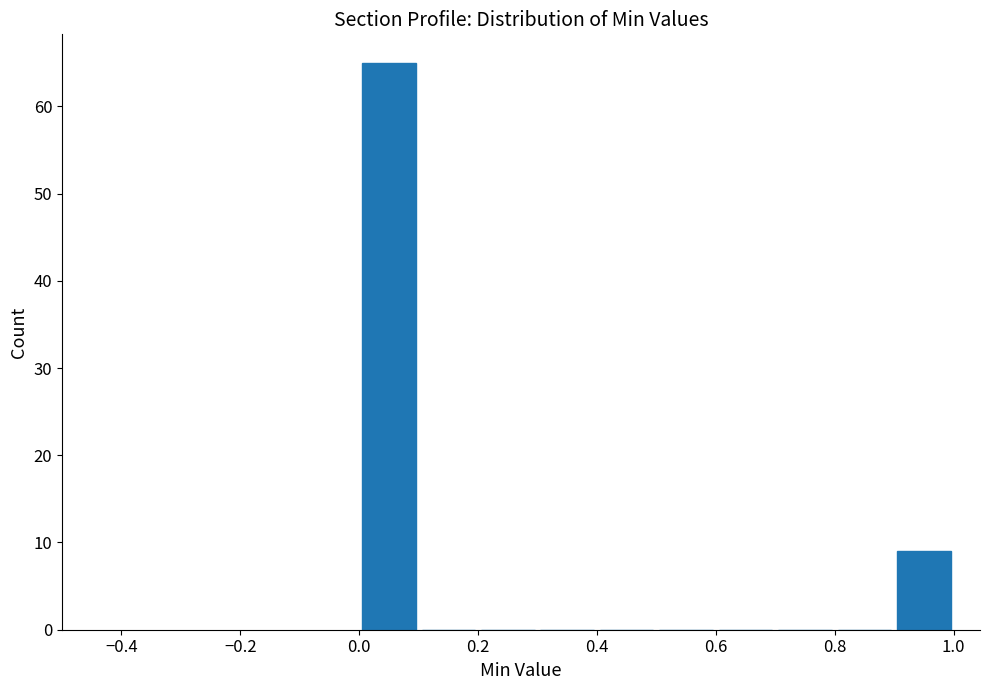

What is the height of the bar covering 0.0 to 0.1 on the x-axis? The values are not printed on the chart, so give them approximately, as read against the axis.

65